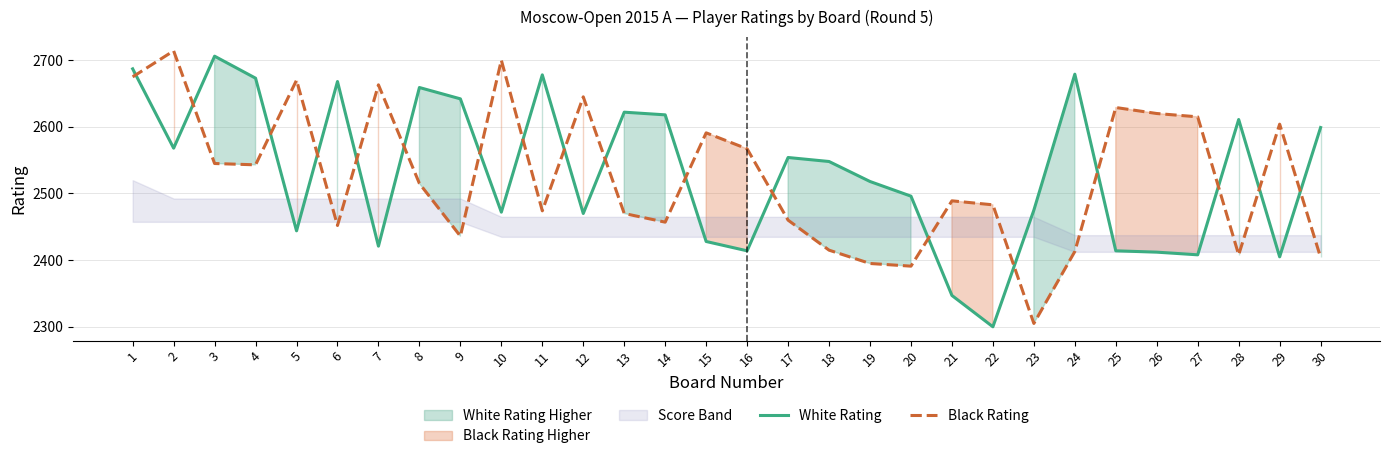

What is the sum of the White Rating values at 6 and 5?

5112